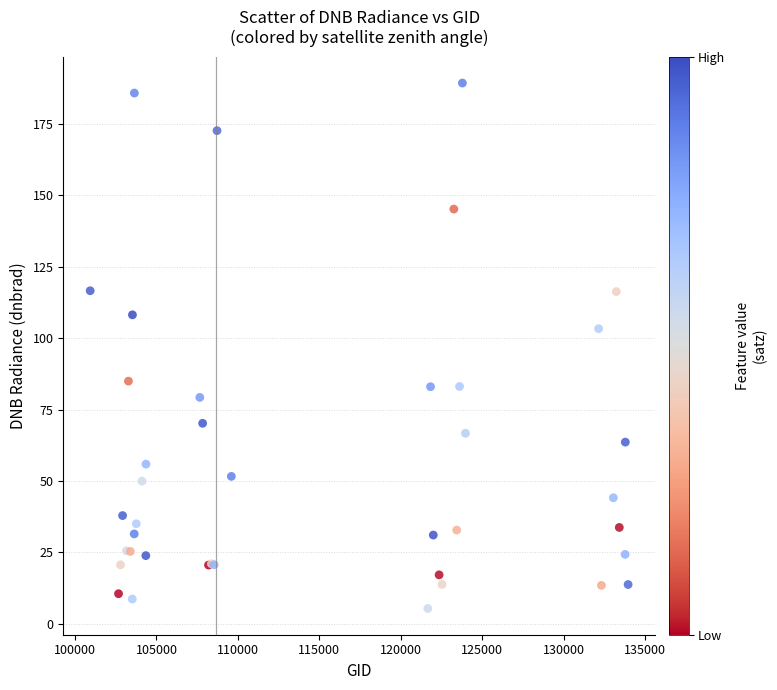

What Y value in the scatter plot is closest to 97?

103.3